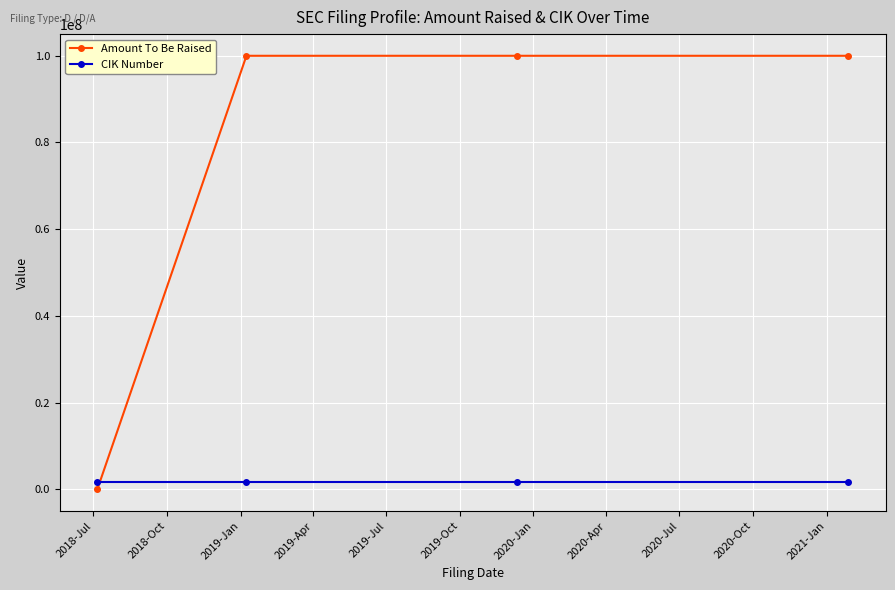

Does the chart have visible grid lines?

Yes